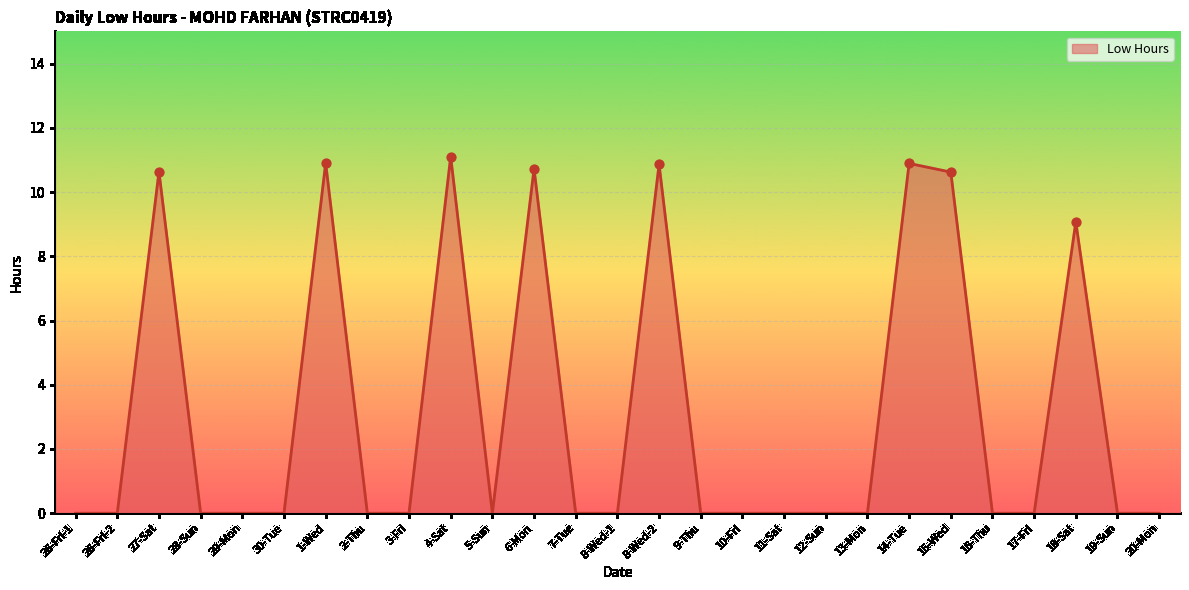

Which has a higher value, 17-Fri or 6-Mon?

6-Mon